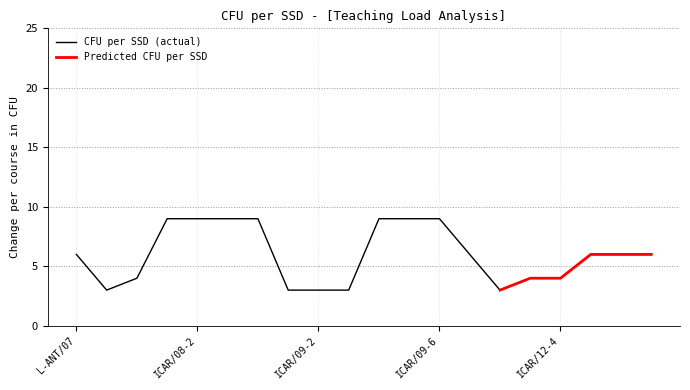

Is it true that CFU per SSD (actual) equals 9 at ICAR/09-6?

True